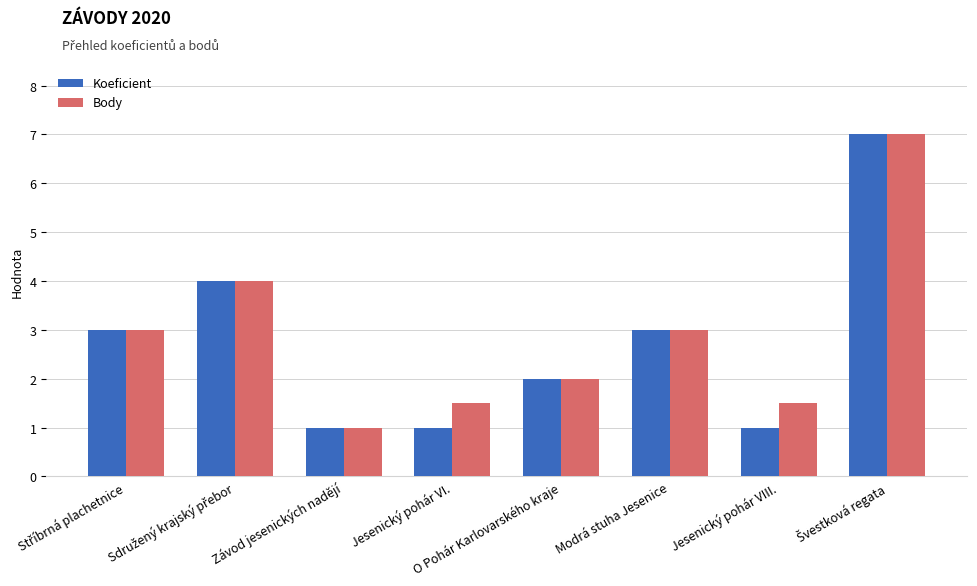

Is the value of Body at O Pohár Karlovarského kraje greater than the value of Koeficient at Závod jesenických nadějí?

Yes